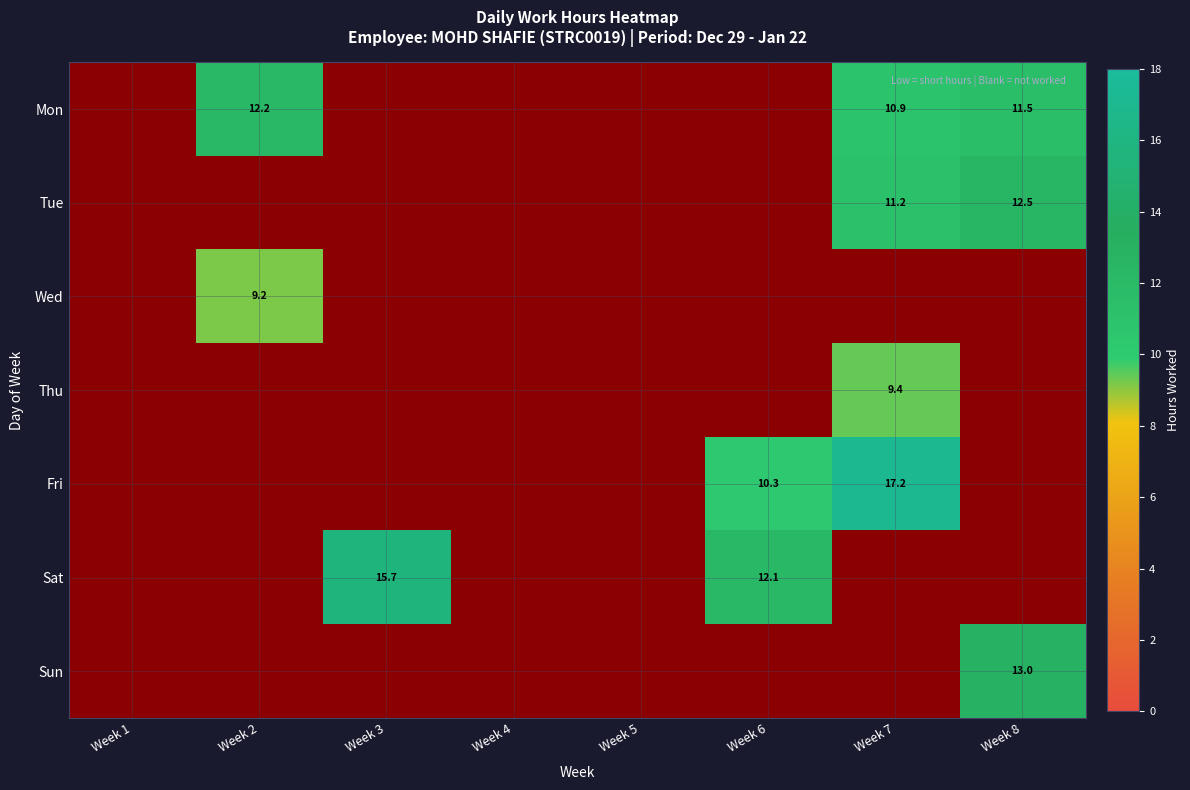

How many values in the Tue series exceed 0?

2